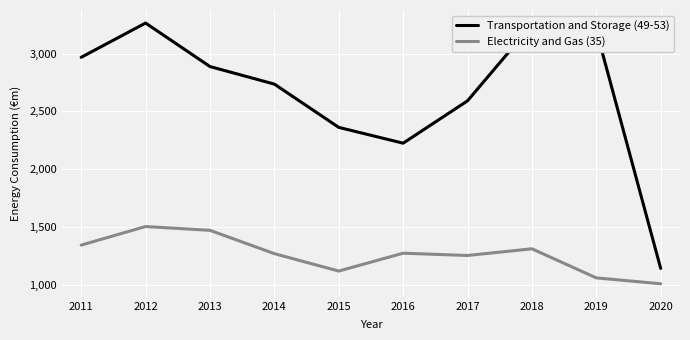

The value of Transportation and Storage (49-53) at 2020 is 1140. True or false?

True